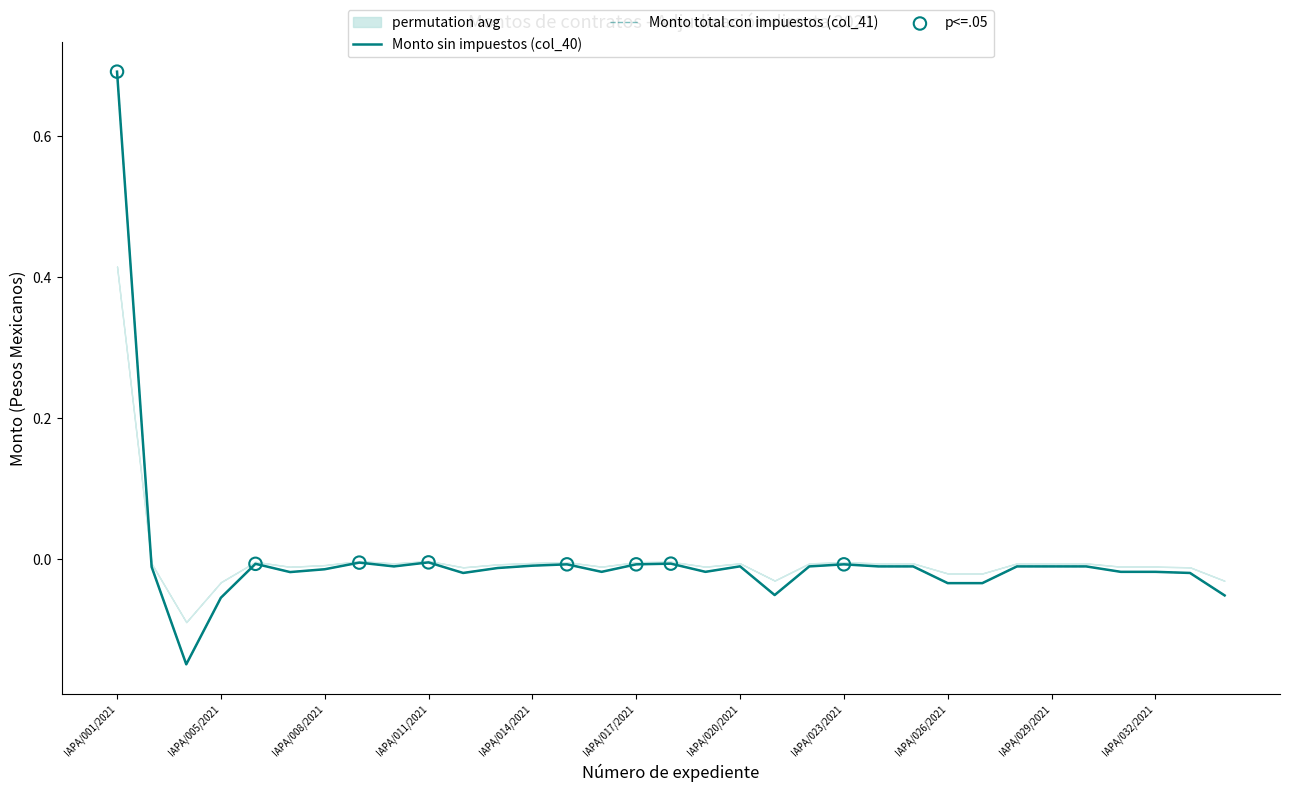

What are all the series names shown in the legend?

Monto sin impuestos (col_40), Monto total con impuestos (col_41)